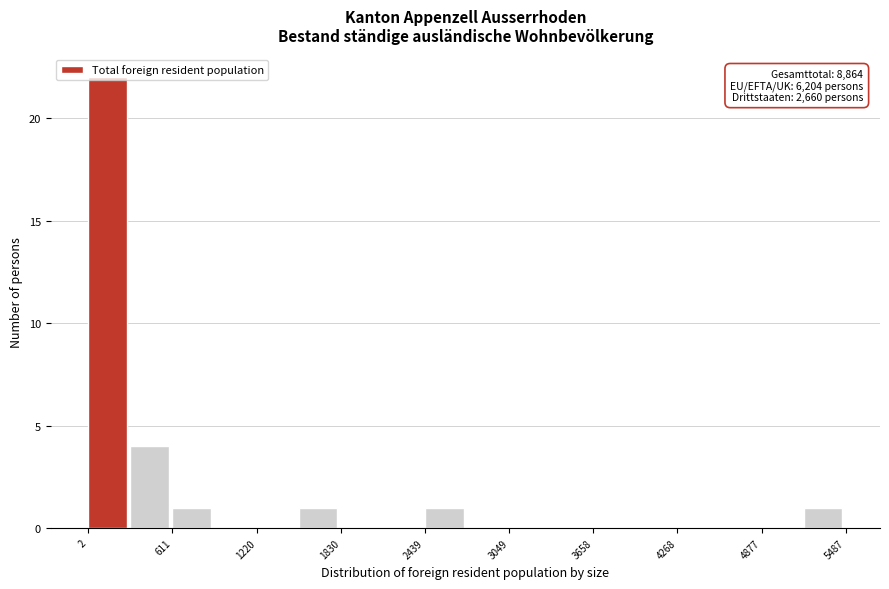

Read against the x-axis, roughly where is the centre of the tallest bar?

100